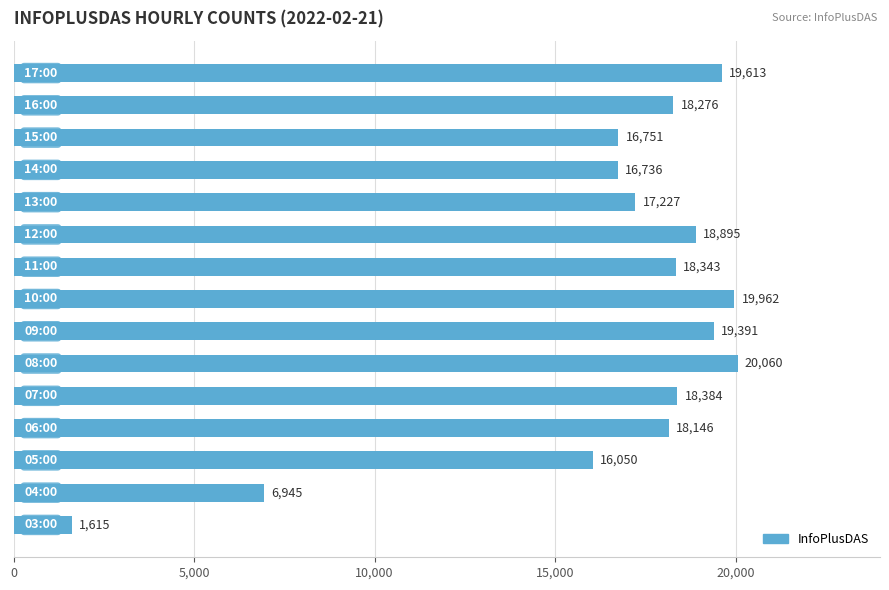

What is the average value?

16426